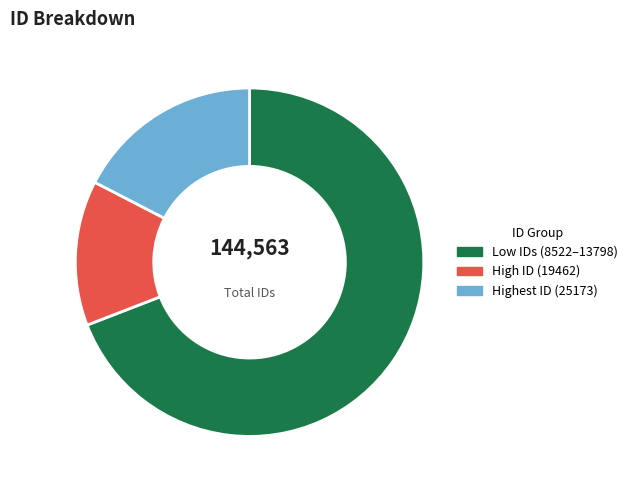

Does any single category account for the majority?

Yes